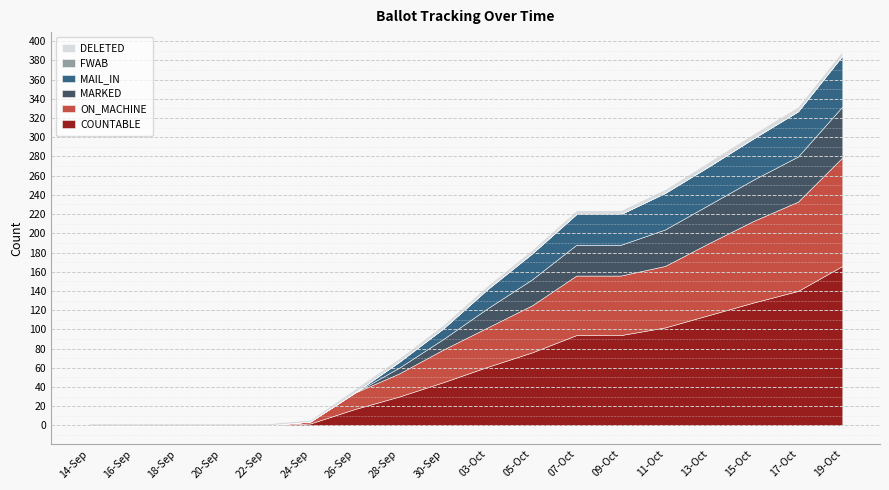

Reading left to right, transcribe all the data shown in this chart.

COUNTABLE: 0	0	0	0	0	2	17	30	45	61	76	94	94	102	115	128	140	166
ON_MACHINE: 0	0	0	0	0	2	17	24	34	41	49	62	62	64	75	85	93	113
MARKED: 0	0	0	0	0	0	0	6	11	20	27	32	32	38	40	43	47	53
MAIL_IN: 0	0	0	0	0	0	0	6	11	20	27	32	32	38	40	43	47	53
FWAB: 0	0	0	0	0	0	0	0	0	0	0	0	0	0	0	0	0	0
DELETED: 2	2	2	2	2	2	4	4	4	4	4	4	4	4	5	5	5	5